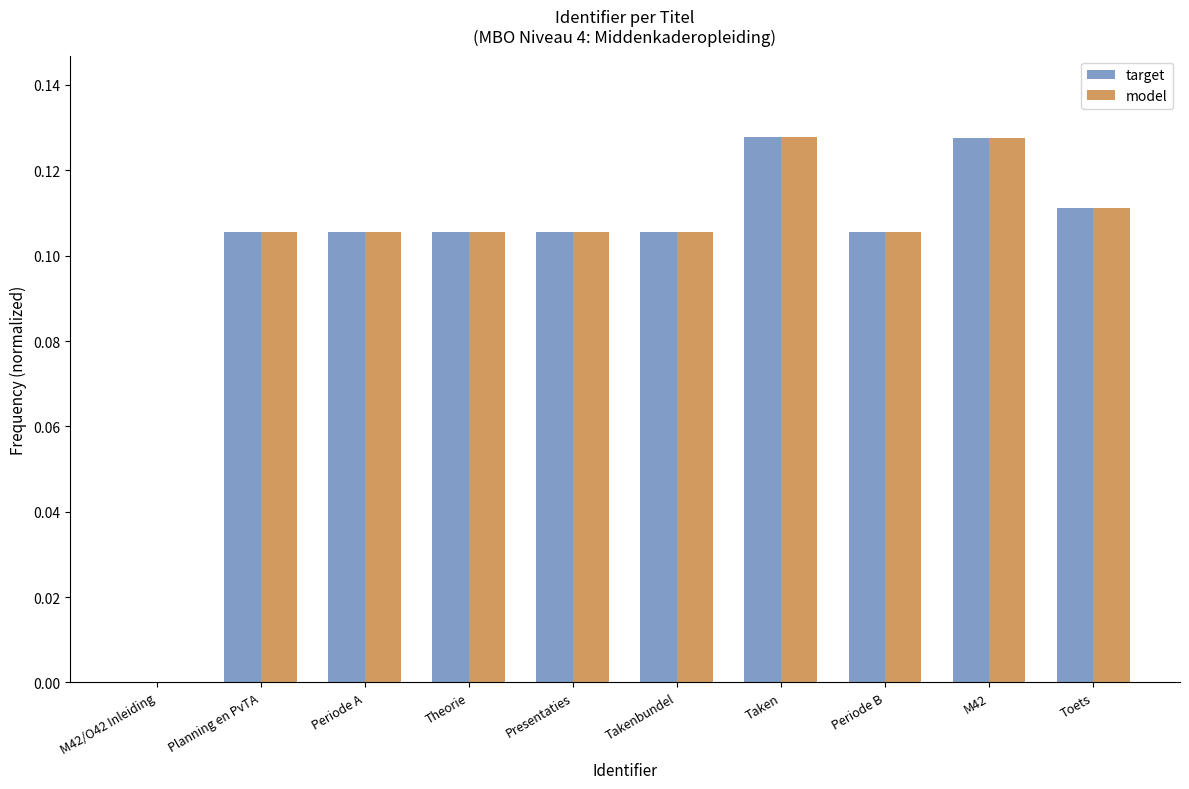

What is the sum of the model values at Taken and Periode A?

0.2